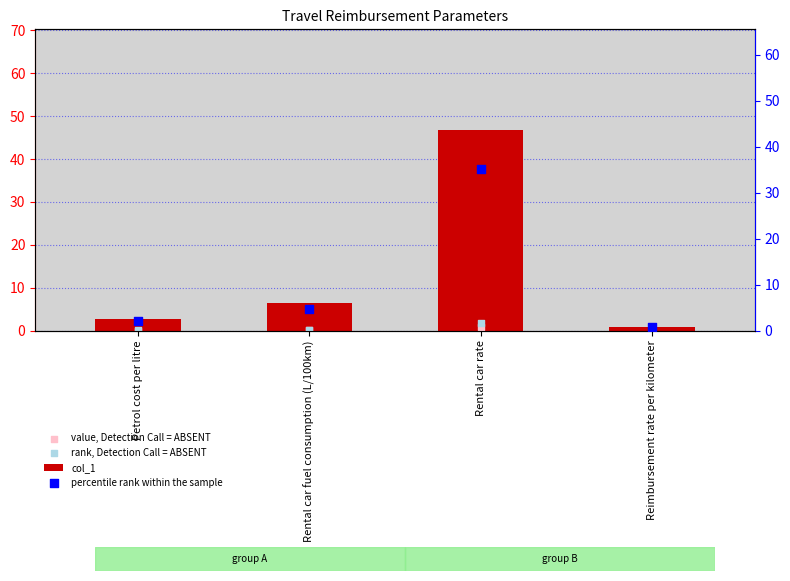

Is the value of percentile rank within the sample at Rental car fuel consumption (L/100km) greater than the value of col_1 at Reimbursement rate per kilometer?

Yes